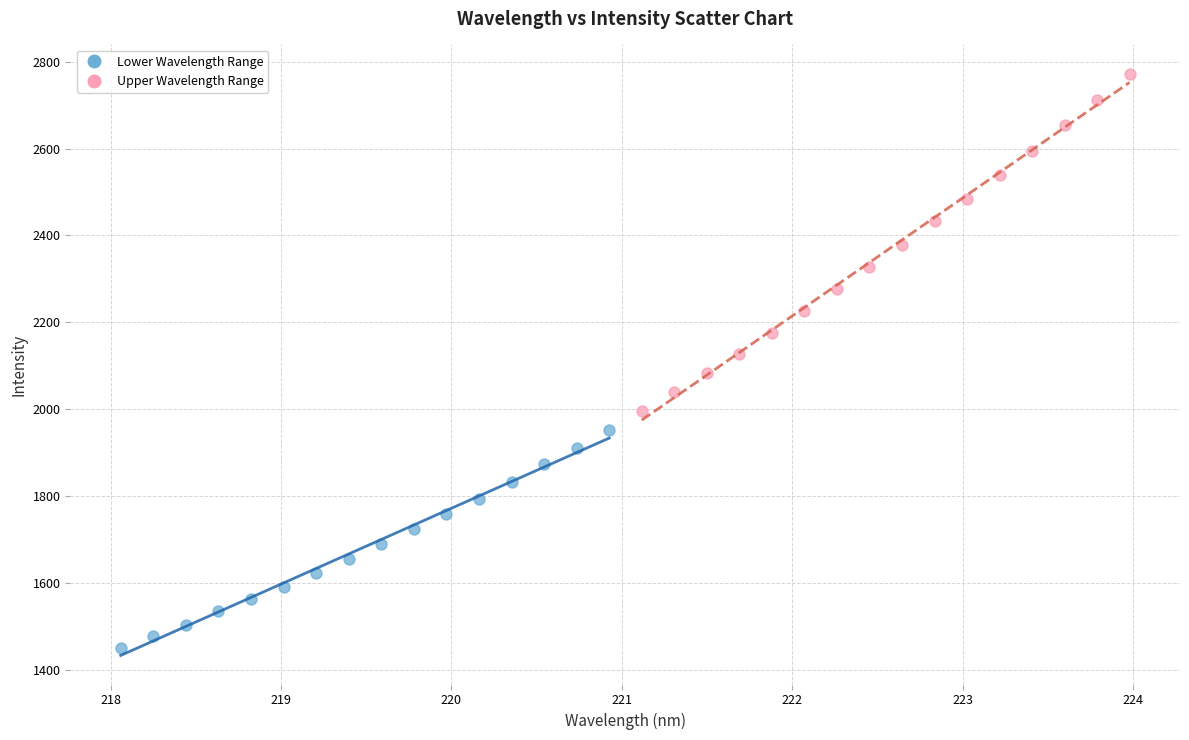

Which series has the largest Y range (max minus min)?

Upper Wavelength Range